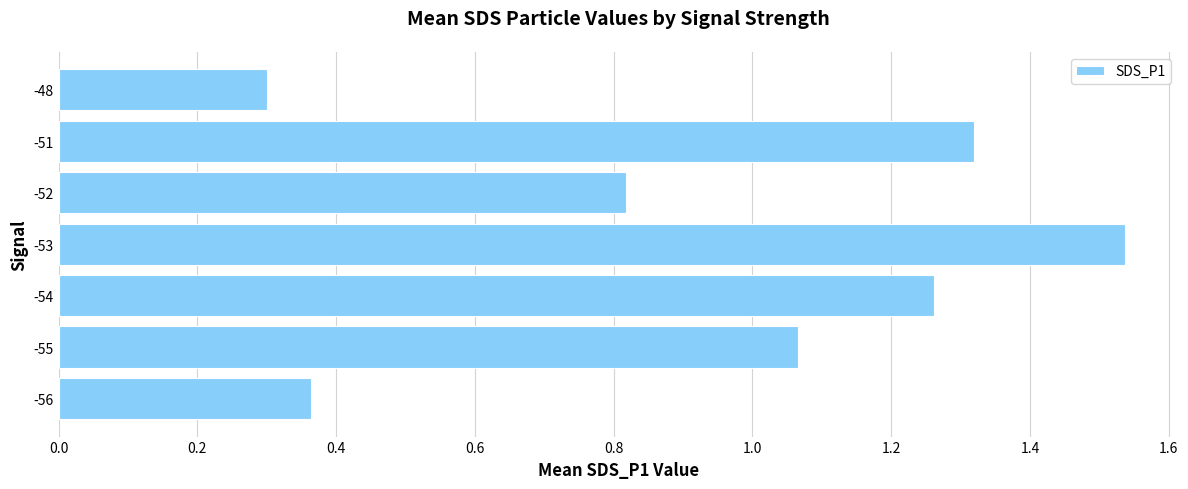

Rank the categories by value from lowest to highest.

-48, -56, -52, -55, -54, -51, -53